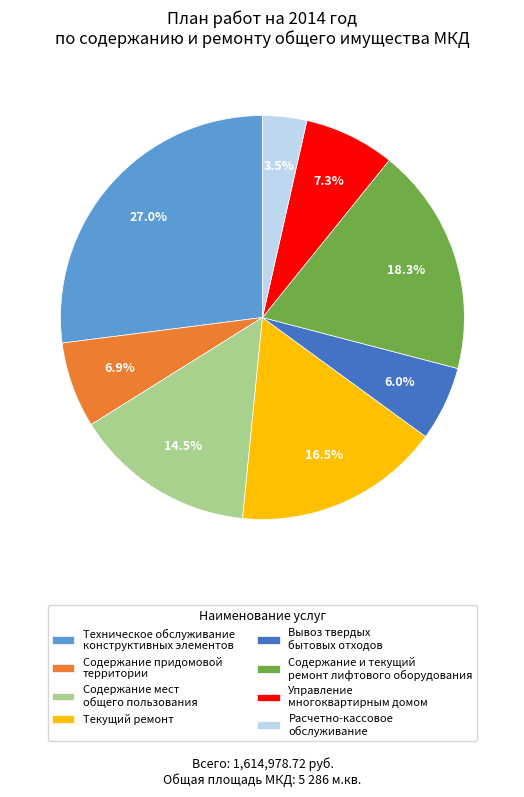

Does any single category account for the majority?

No